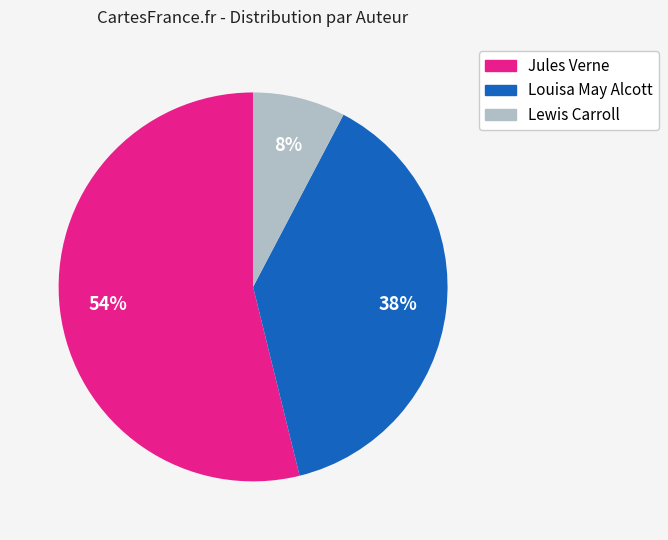

Is there a majority slice in this chart?

Yes